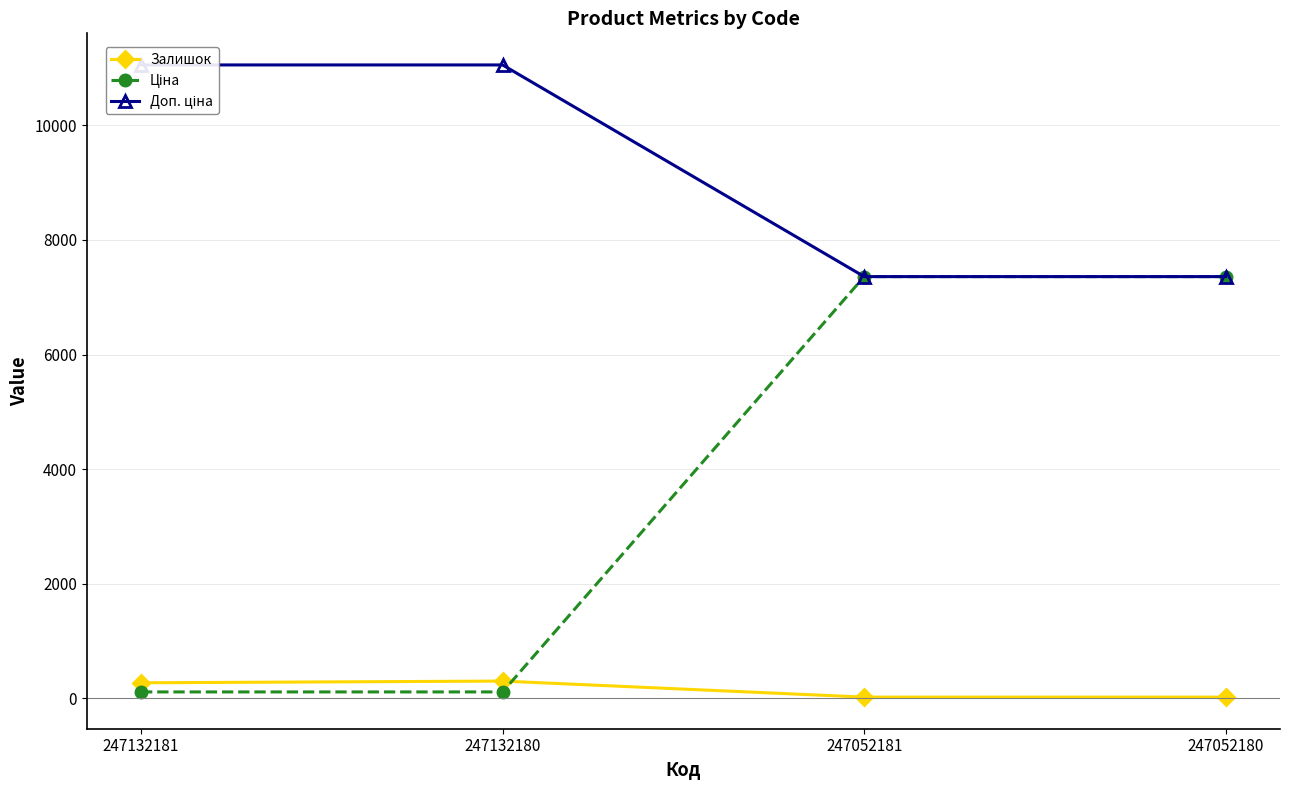

At how many categories does at least one series exceed 378?

4